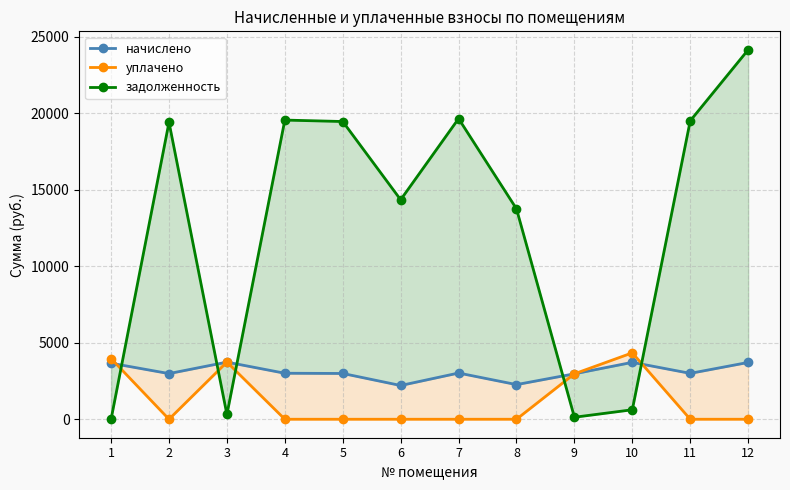

What is the sum of all уплачено values?

15019.9